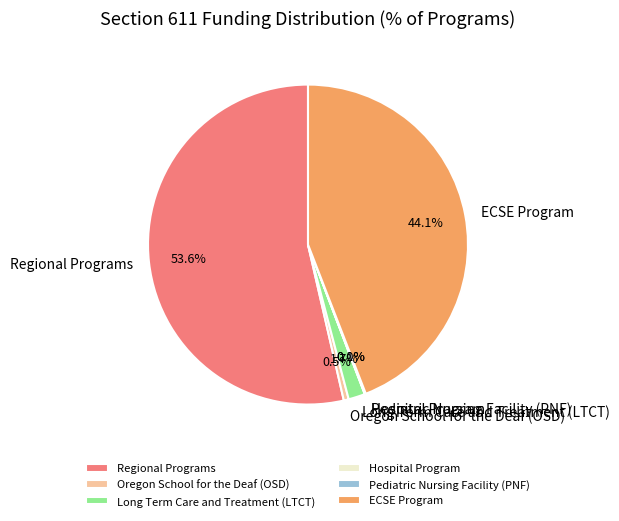

To the nearest percent, what is the average slice percentage?

17%